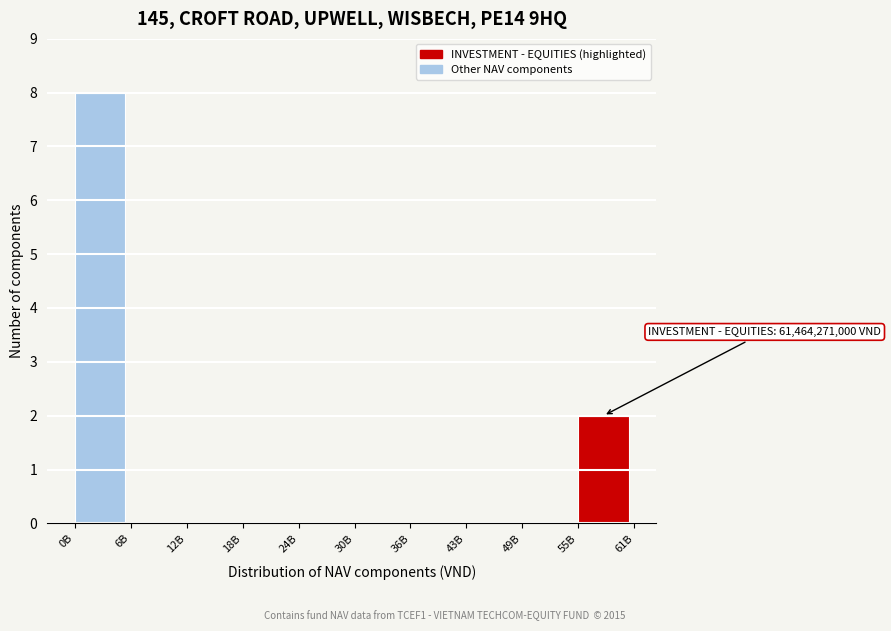

Reading left to right, extract all data points from this chart.

0B=8	6B=0	12B=0	18B=0	24B=0	30B=0	36B=0	43B=0	49B=0	55B=2